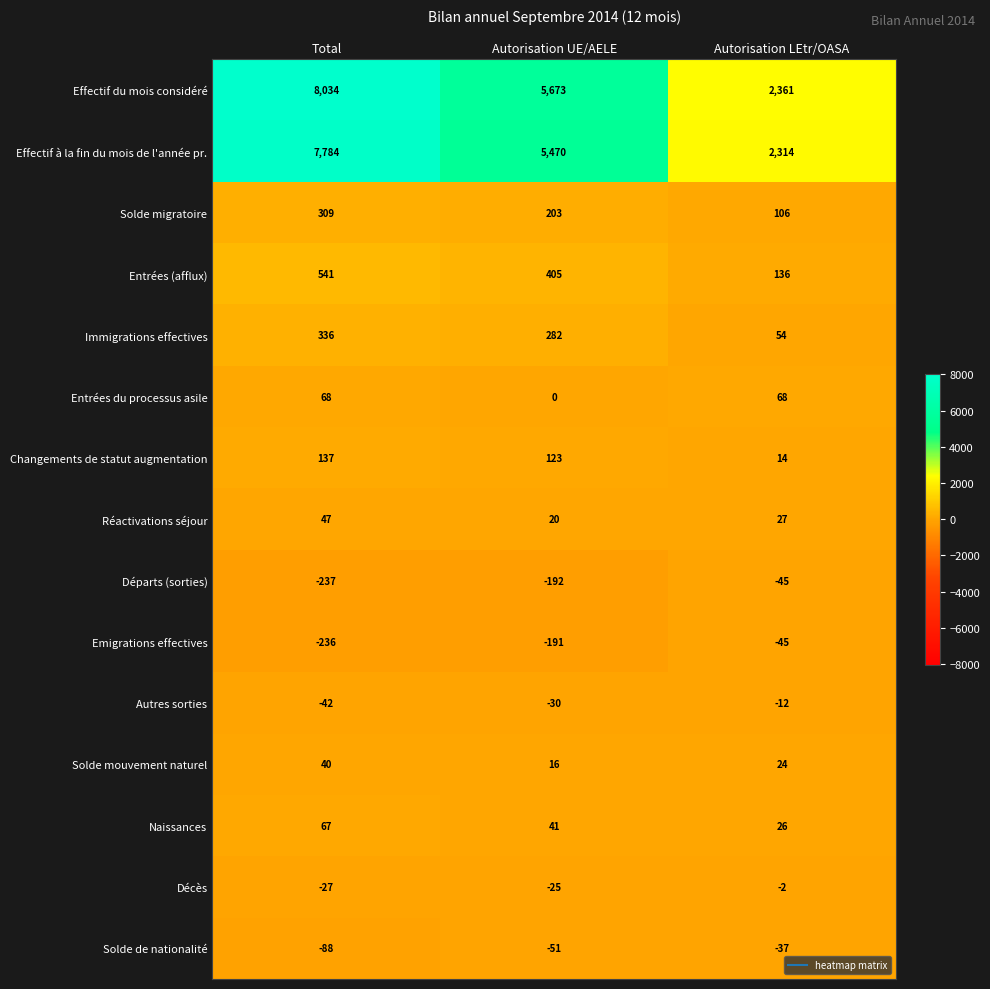

Which series has the largest range (max minus min)?

Effectif du mois considéré